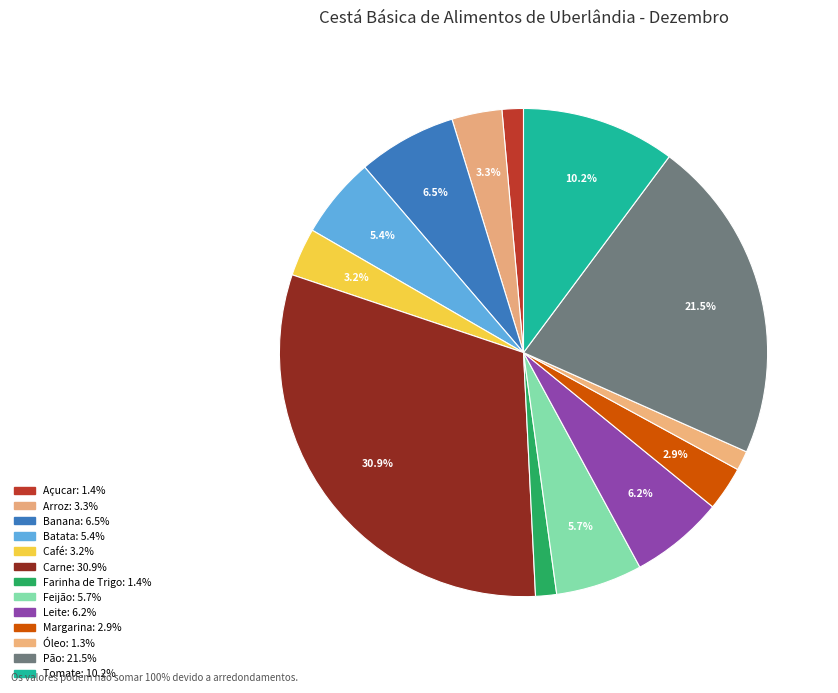

Do Farinha de Trigo and Óleo together represent more than half of the pie?

No